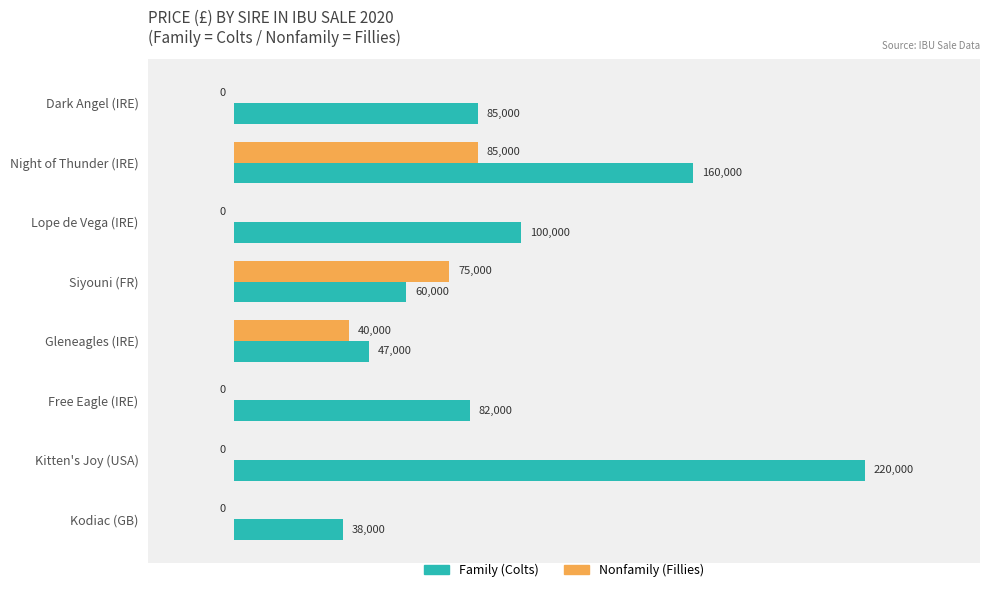

How many series are shown in this chart?

2